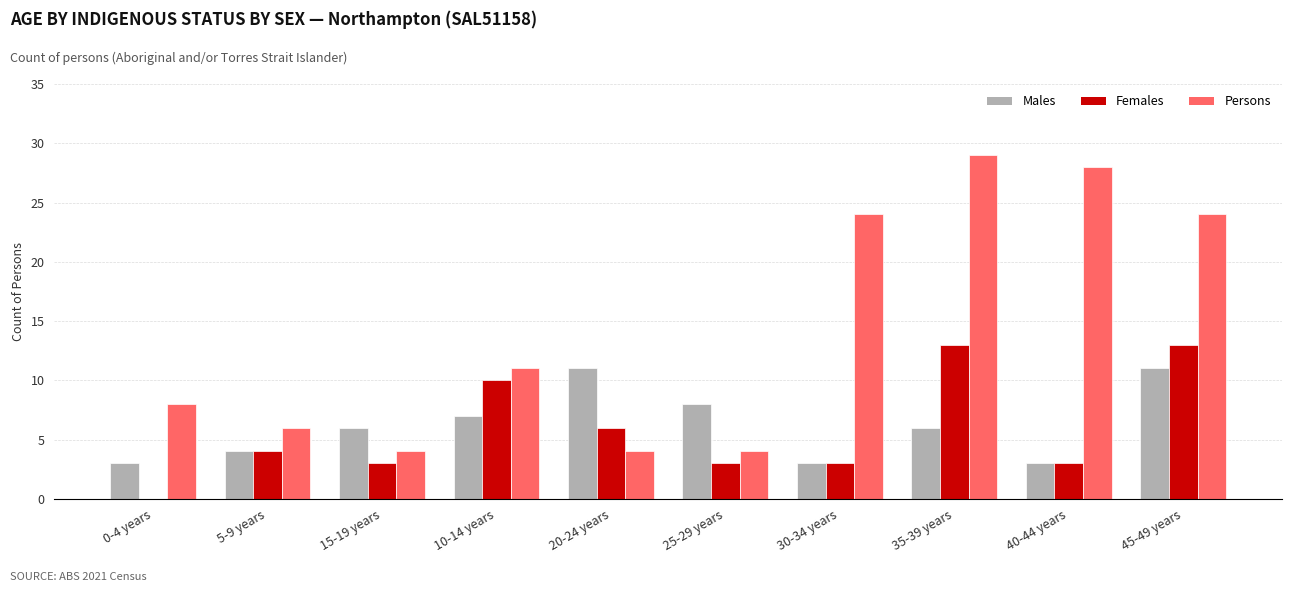

The Persons series shows 6 at 5-9 years. True or false?

True